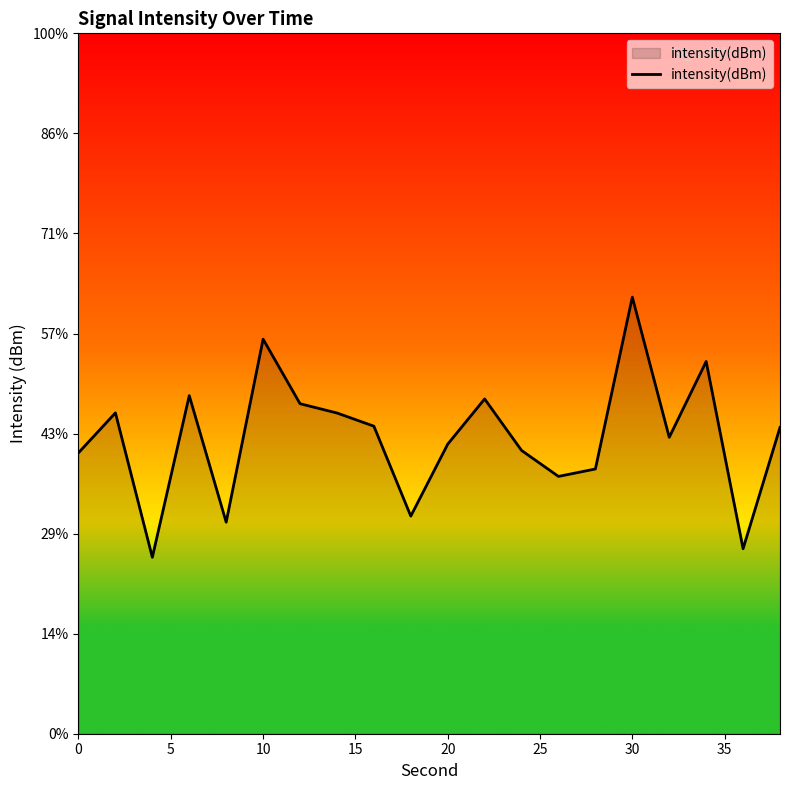

What is the minimum value shown in the chart?

-136.2